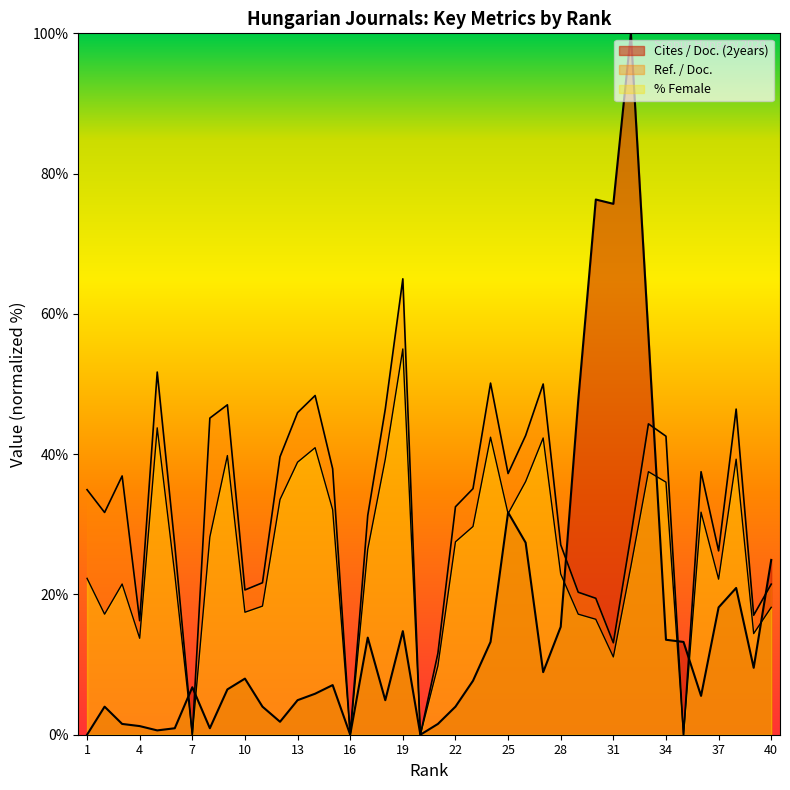

Which series changed the most between 36 and 39?

Ref. / Doc.